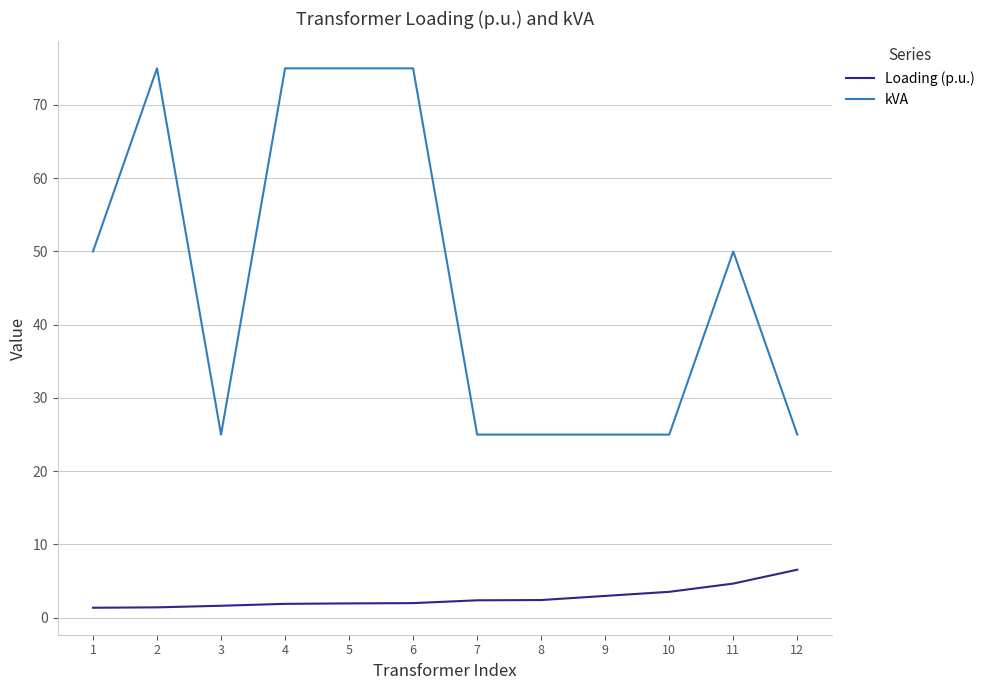

The Loading (p.u.) series shows 1.4 at 2. True or false?

True